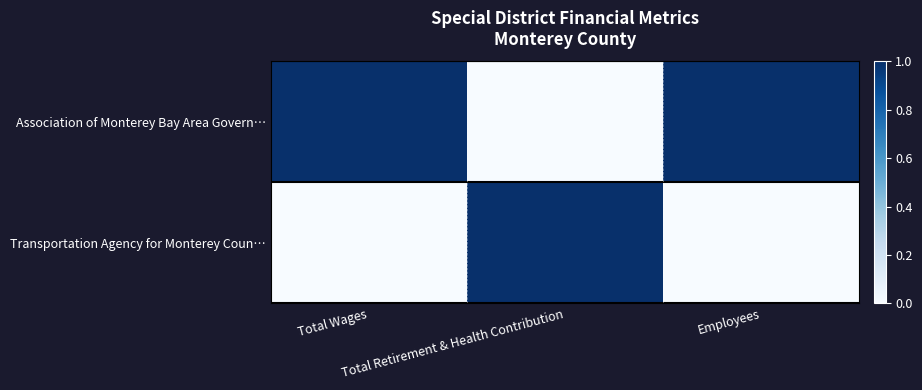

What is the total value across all series at Employees?

1